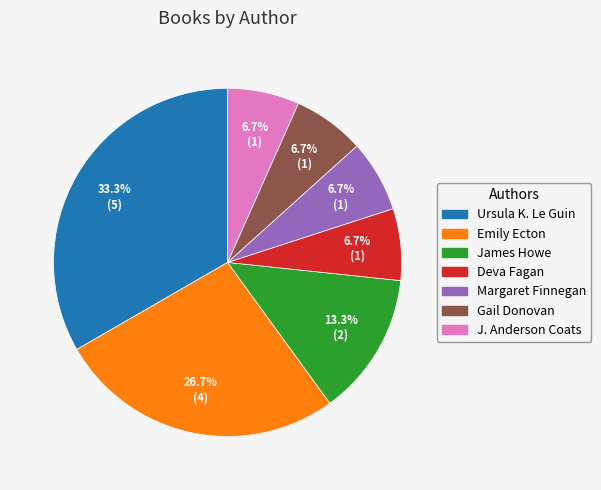

Is Ursula K. Le Guin the majority of the pie?

No